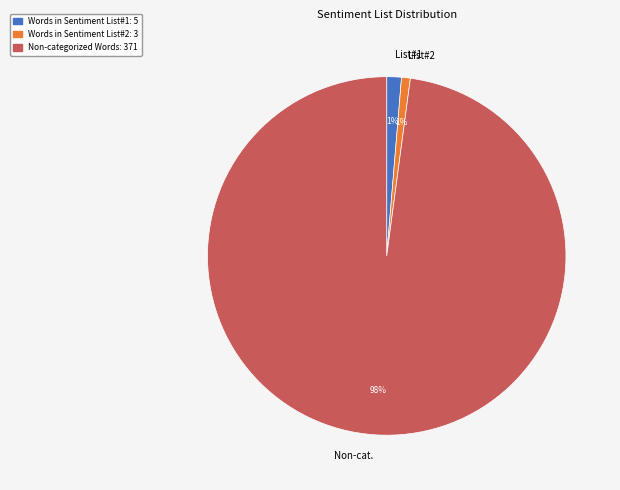

To the nearest percent, what is the difference between the largest and smallest slice percentages?

97%